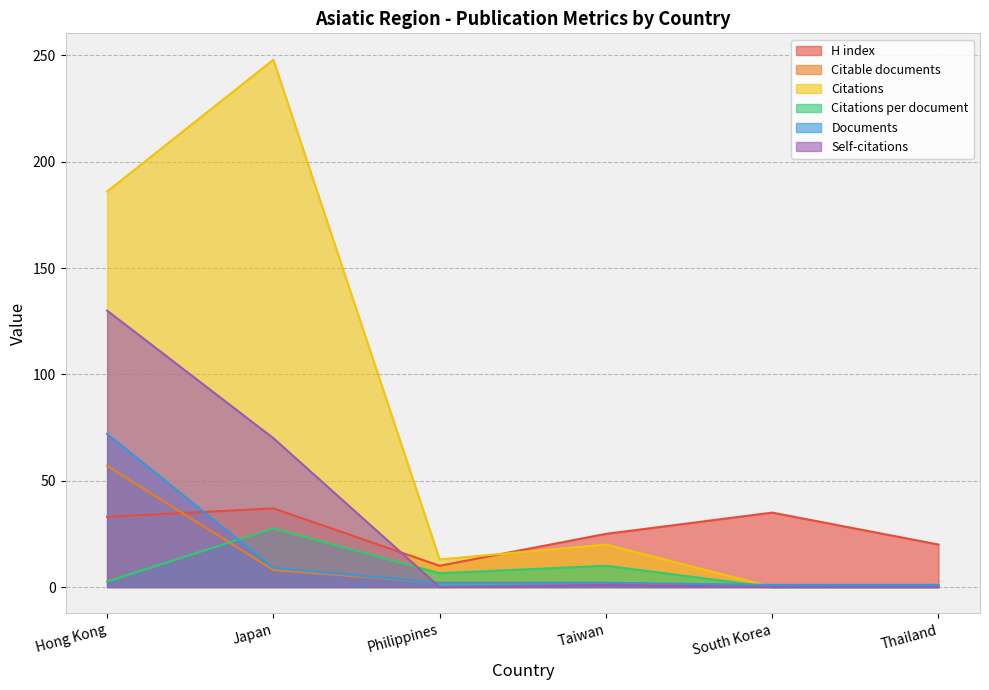

At which label does Citations reach its peak?

Japan